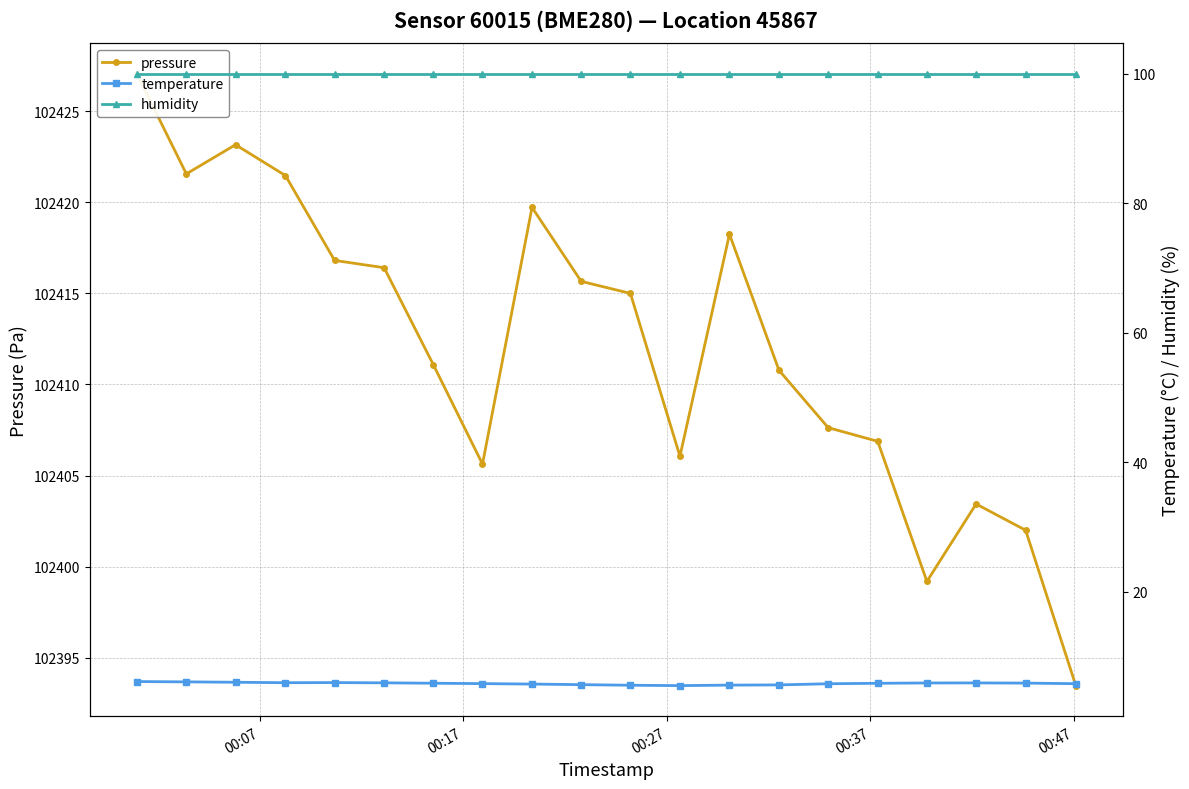

Is the value of pressure at 18 greater than the value of humidity at 7?

Yes